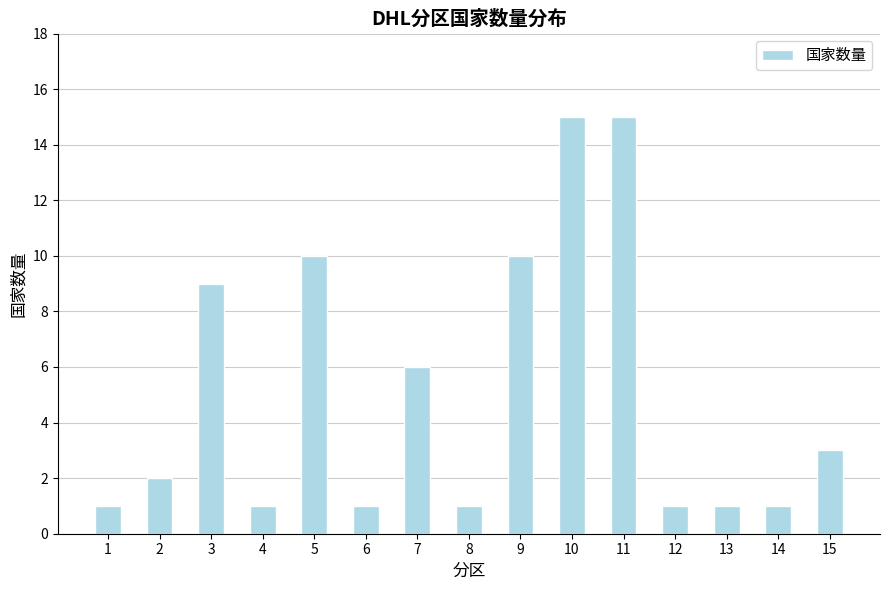

What is the value of the 6th bar from the left?

1